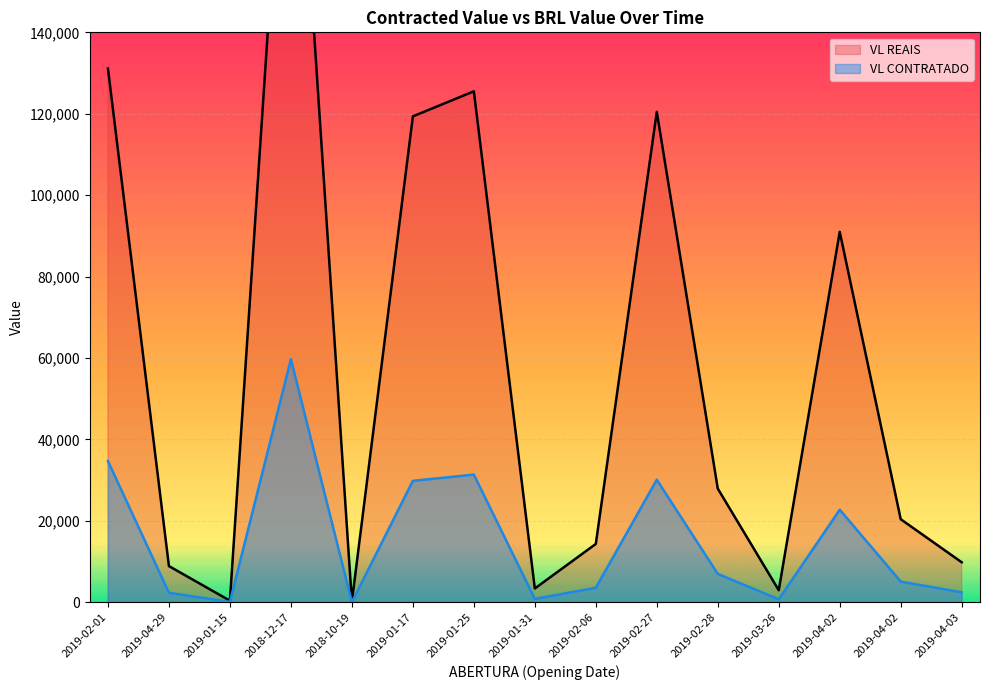

Which category has the highest value in the VL REAIS series?

2018-12-17